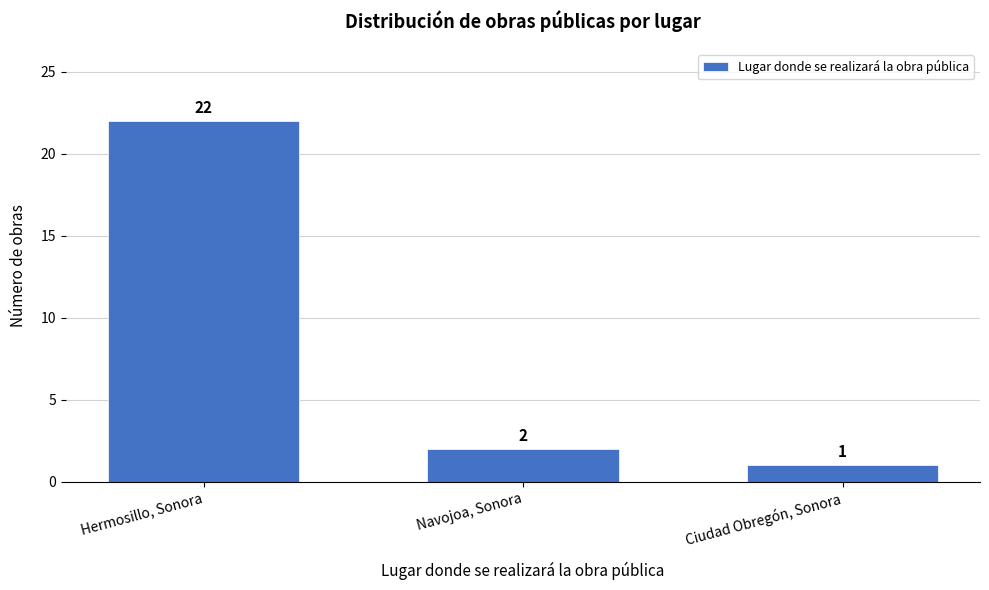

Reading left to right, extract all data points from this chart.

22	2	1